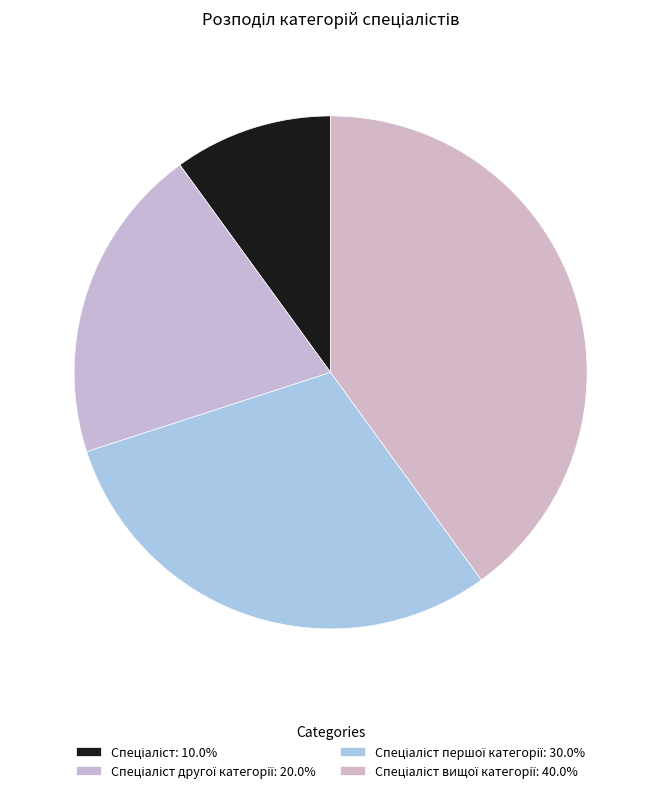

How many segments does this pie chart have?

4